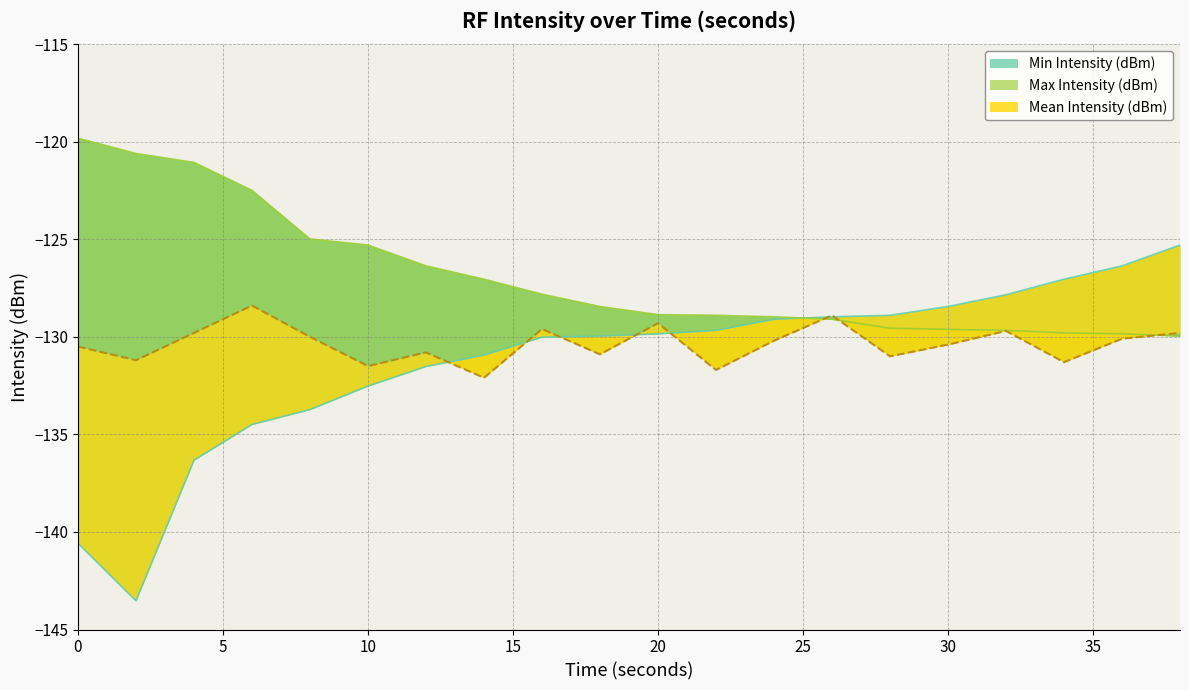

Which category has the highest value in the Min Intensity (dBm) series?

38